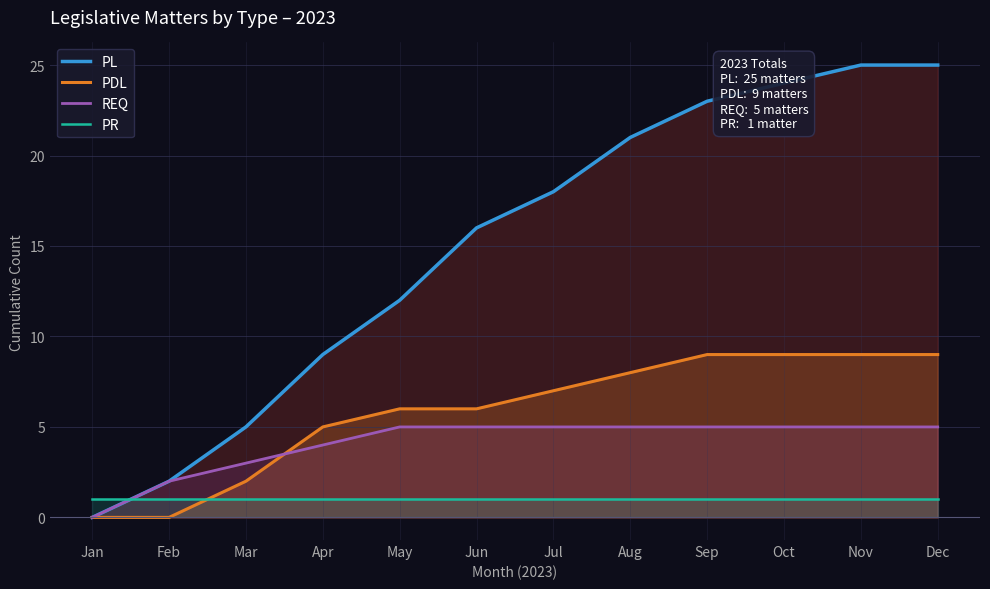

Reading left to right, what are all the values shown in this chart?

PL: 0	2	5	9	12	16	18	21	23	24	25	25
PDL: 0	0	2	5	6	6	7	8	9	9	9	9
REQ: 0	2	3	4	5	5	5	5	5	5	5	5
PR: 1	1	1	1	1	1	1	1	1	1	1	1